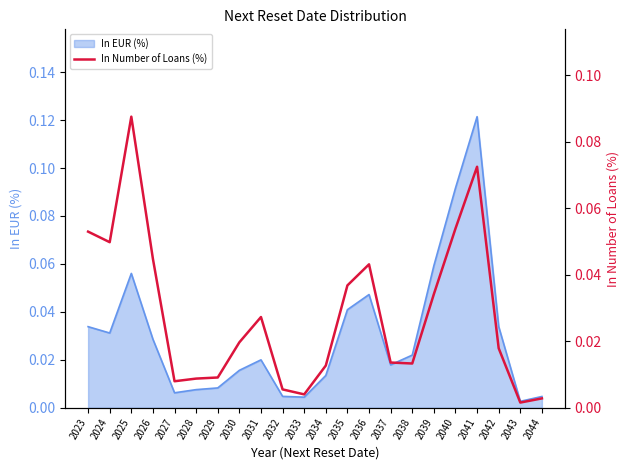

What is the greatest value displayed?

0.1